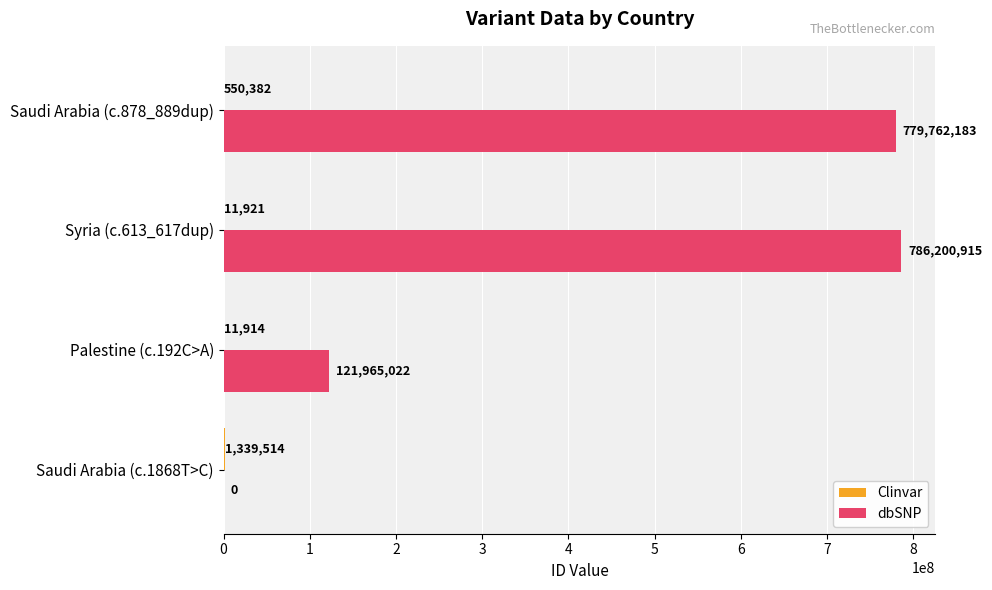

How many series are shown in this chart?

2